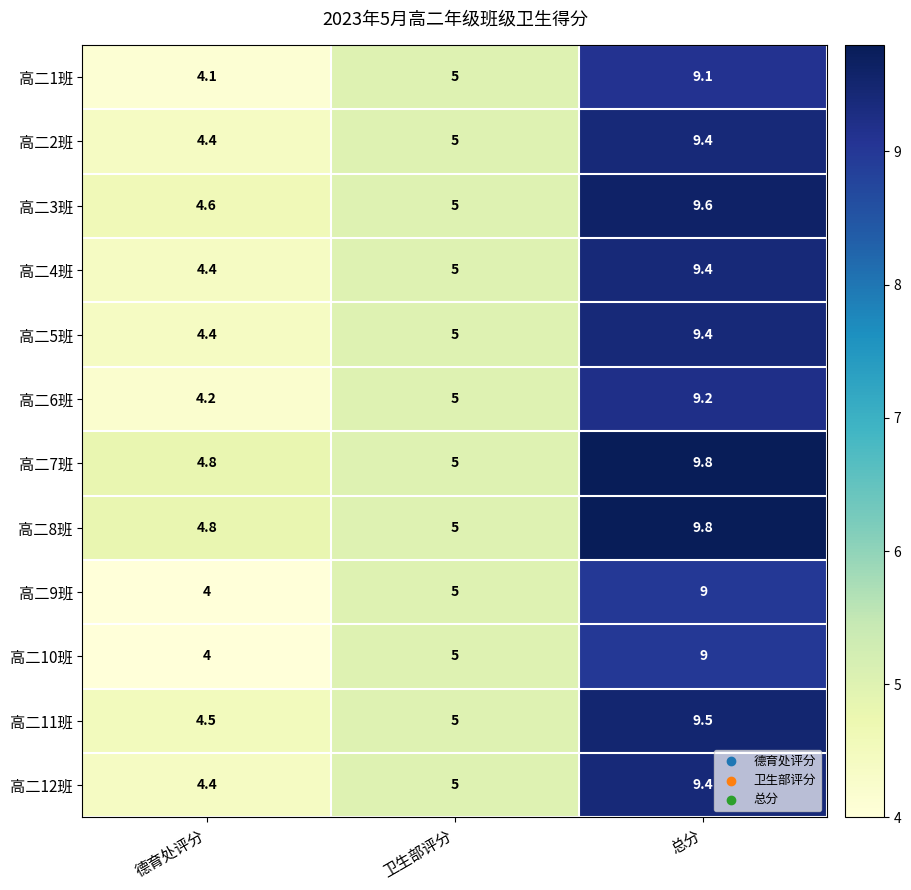

At how many categories does at least one series exceed 7?

1